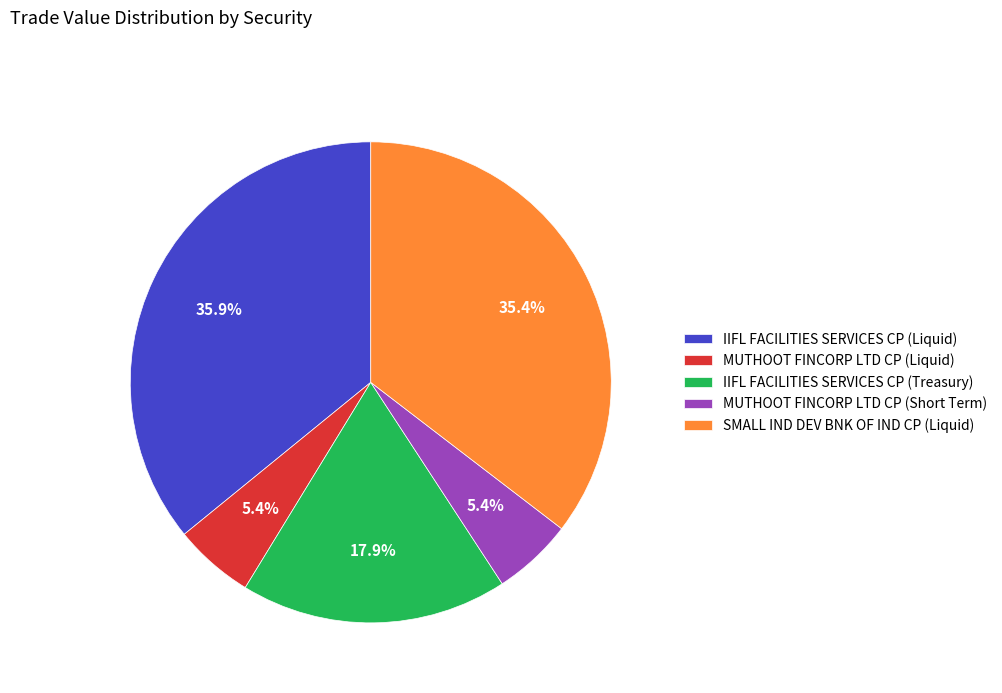

To the nearest percent, what portion does IIFL FACILITIES SERVICES CP (Treasury) represent?

18%